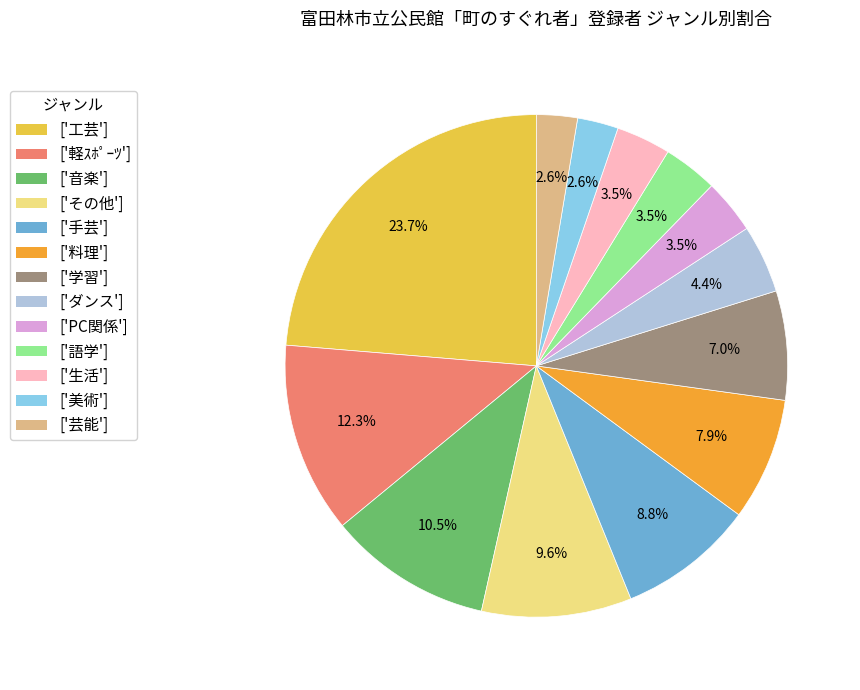

What is the total percentage of ['芸能'] and ['ダンス']?

7.0%